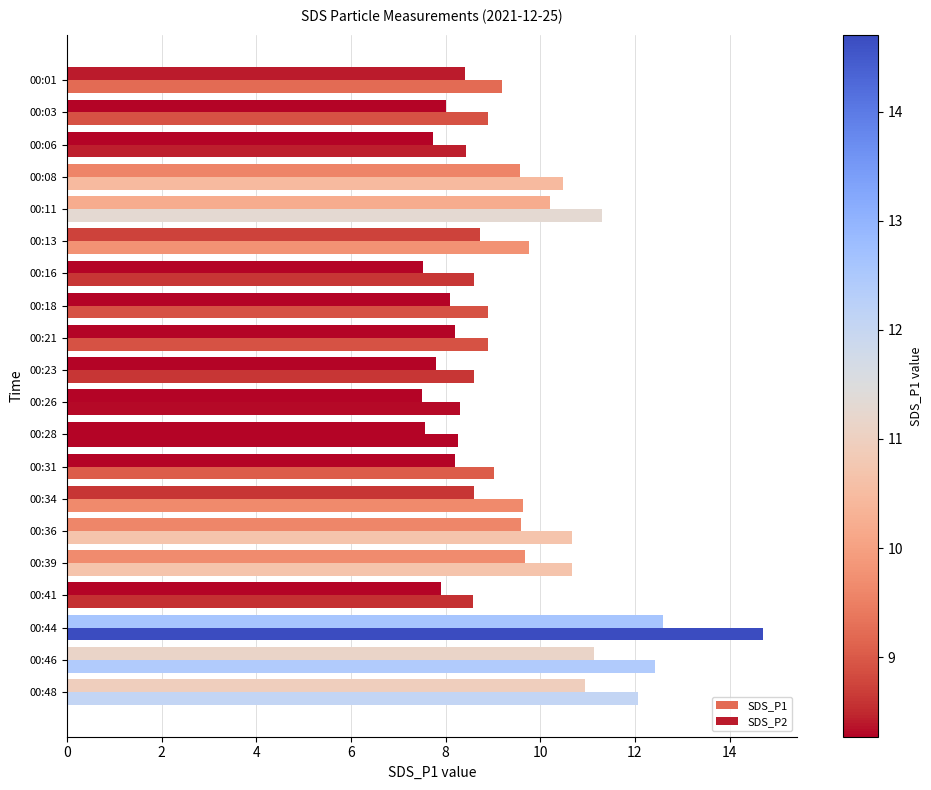

How many distinct data groups are displayed?

2